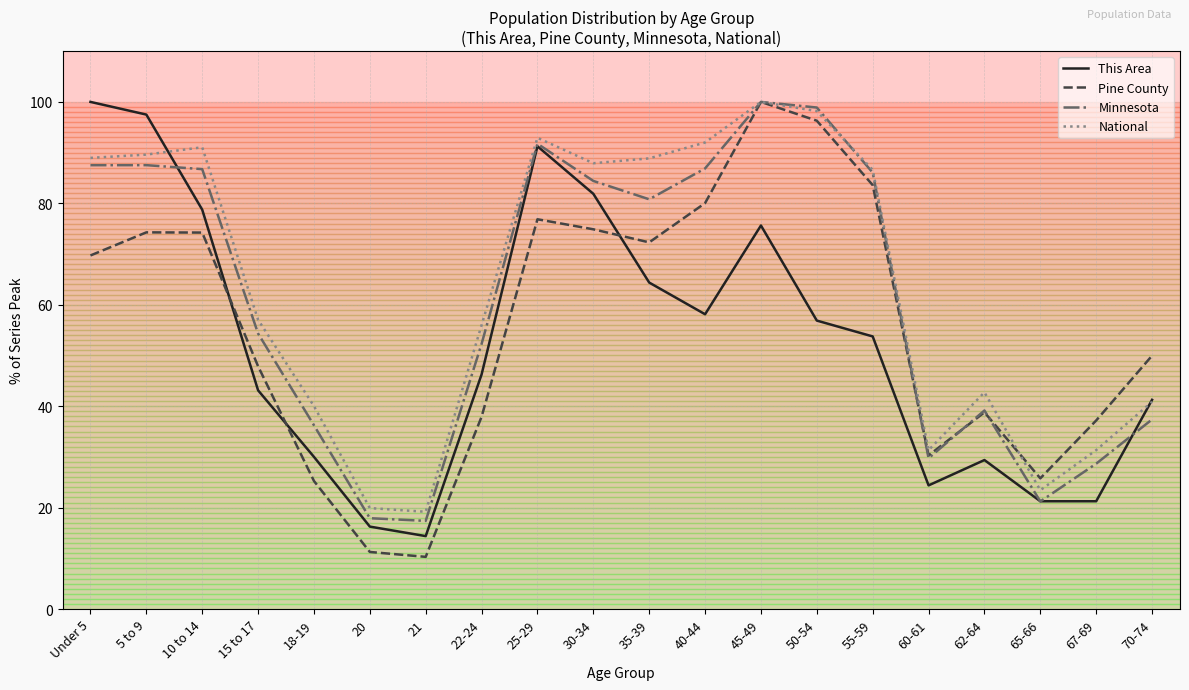

How many categories are shown in the chart?

20